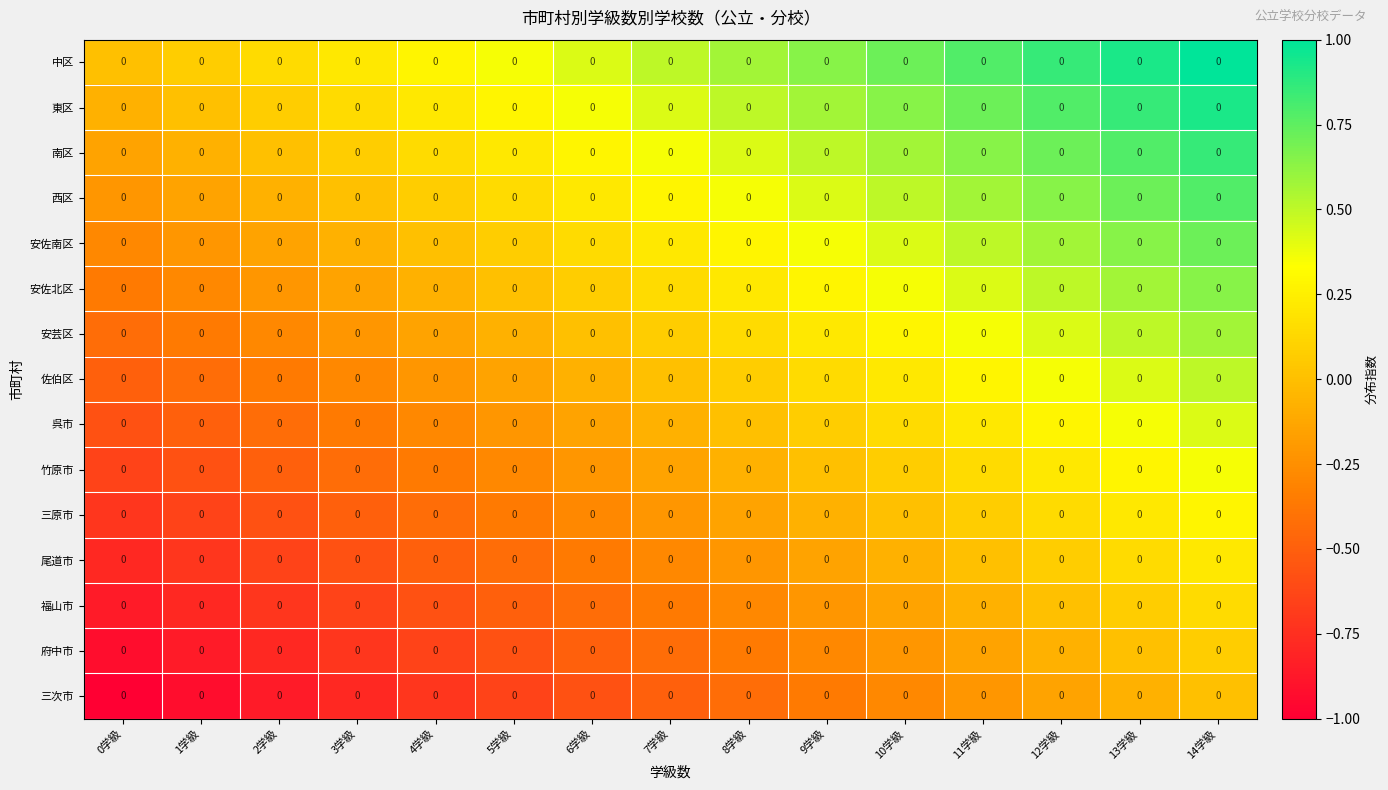

Reading right to left, extract all data points from this chart.

中区: 14学級=0.0	13学級=0.0	12学級=0.0	11学級=0.0	10学級=0.0	9学級=0.0	8学級=0.0	7学級=0.0	6学級=0.0	5学級=0.0	4学級=0.0	3学級=0.0	2学級=0.0	1学級=0.0	0学級=0.0
東区: 14学級=0.0	13学級=0.0	12学級=0.0	11学級=0.0	10学級=0.0	9学級=0.0	8学級=0.0	7学級=0.0	6学級=0.0	5学級=0.0	4学級=0.0	3学級=0.0	2学級=0.0	1学級=0.0	0学級=0.0
南区: 14学級=0.0	13学級=0.0	12学級=0.0	11学級=0.0	10学級=0.0	9学級=0.0	8学級=0.0	7学級=0.0	6学級=0.0	5学級=0.0	4学級=0.0	3学級=0.0	2学級=0.0	1学級=0.0	0学級=0.0
西区: 14学級=0.0	13学級=0.0	12学級=0.0	11学級=0.0	10学級=0.0	9学級=0.0	8学級=0.0	7学級=0.0	6学級=0.0	5学級=0.0	4学級=0.0	3学級=0.0	2学級=0.0	1学級=0.0	0学級=0.0
安佐南区: 14学級=0.0	13学級=0.0	12学級=0.0	11学級=0.0	10学級=0.0	9学級=0.0	8学級=0.0	7学級=0.0	6学級=0.0	5学級=0.0	4学級=0.0	3学級=0.0	2学級=0.0	1学級=0.0	0学級=0.0
安佐北区: 14学級=0.0	13学級=0.0	12学級=0.0	11学級=0.0	10学級=0.0	9学級=0.0	8学級=0.0	7学級=0.0	6学級=0.0	5学級=0.0	4学級=0.0	3学級=0.0	2学級=0.0	1学級=0.0	0学級=0.0
安芸区: 14学級=0.0	13学級=0.0	12学級=0.0	11学級=0.0	10学級=0.0	9学級=0.0	8学級=0.0	7学級=0.0	6学級=0.0	5学級=0.0	4学級=0.0	3学級=0.0	2学級=0.0	1学級=0.0	0学級=0.0
佐伯区: 14学級=0.0	13学級=0.0	12学級=0.0	11学級=0.0	10学級=0.0	9学級=0.0	8学級=0.0	7学級=0.0	6学級=0.0	5学級=0.0	4学級=0.0	3学級=0.0	2学級=0.0	1学級=0.0	0学級=0.0
呉市: 14学級=0.0	13学級=0.0	12学級=0.0	11学級=0.0	10学級=0.0	9学級=0.0	8学級=0.0	7学級=0.0	6学級=0.0	5学級=0.0	4学級=0.0	3学級=0.0	2学級=0.0	1学級=0.0	0学級=0.0
竹原市: 14学級=0.0	13学級=0.0	12学級=0.0	11学級=0.0	10学級=0.0	9学級=0.0	8学級=0.0	7学級=0.0	6学級=0.0	5学級=0.0	4学級=0.0	3学級=0.0	2学級=0.0	1学級=0.0	0学級=0.0
三原市: 14学級=0.0	13学級=0.0	12学級=0.0	11学級=0.0	10学級=0.0	9学級=0.0	8学級=0.0	7学級=0.0	6学級=0.0	5学級=0.0	4学級=0.0	3学級=0.0	2学級=0.0	1学級=0.0	0学級=0.0
尾道市: 14学級=0.0	13学級=0.0	12学級=0.0	11学級=0.0	10学級=0.0	9学級=0.0	8学級=0.0	7学級=0.0	6学級=0.0	5学級=0.0	4学級=0.0	3学級=0.0	2学級=0.0	1学級=0.0	0学級=0.0
福山市: 14学級=0.0	13学級=0.0	12学級=0.0	11学級=0.0	10学級=0.0	9学級=0.0	8学級=0.0	7学級=0.0	6学級=0.0	5学級=0.0	4学級=0.0	3学級=0.0	2学級=0.0	1学級=0.0	0学級=0.0
府中市: 14学級=0.0	13学級=0.0	12学級=0.0	11学級=0.0	10学級=0.0	9学級=0.0	8学級=0.0	7学級=0.0	6学級=0.0	5学級=0.0	4学級=0.0	3学級=0.0	2学級=0.0	1学級=0.0	0学級=0.0
三次市: 14学級=0.0	13学級=0.0	12学級=0.0	11学級=0.0	10学級=0.0	9学級=0.0	8学級=0.0	7学級=0.0	6学級=0.0	5学級=0.0	4学級=0.0	3学級=0.0	2学級=0.0	1学級=0.0	0学級=0.0